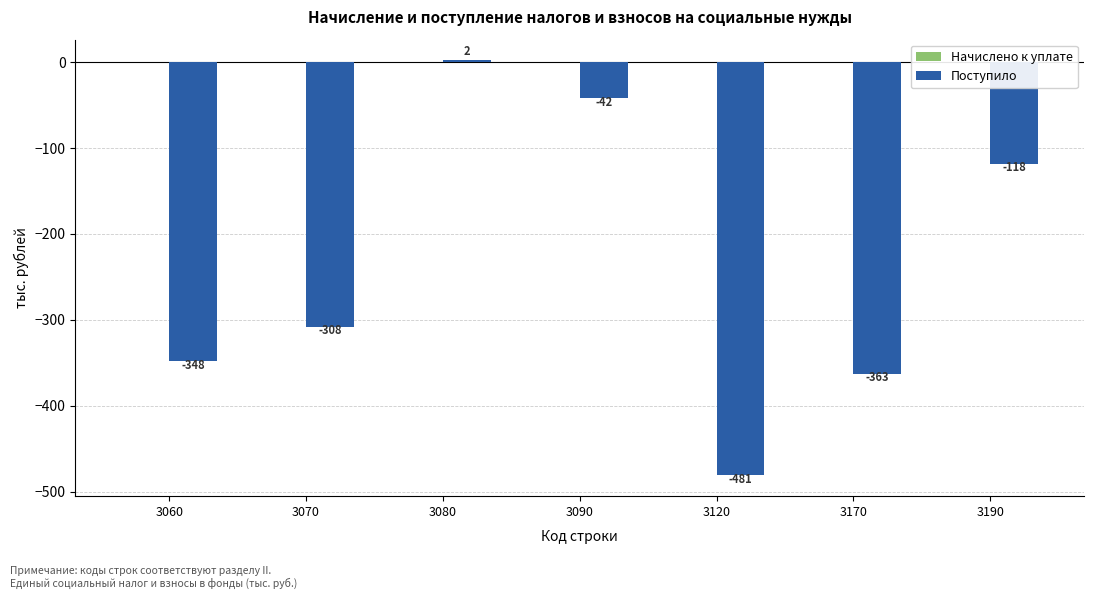

How many distinct data groups are displayed?

1